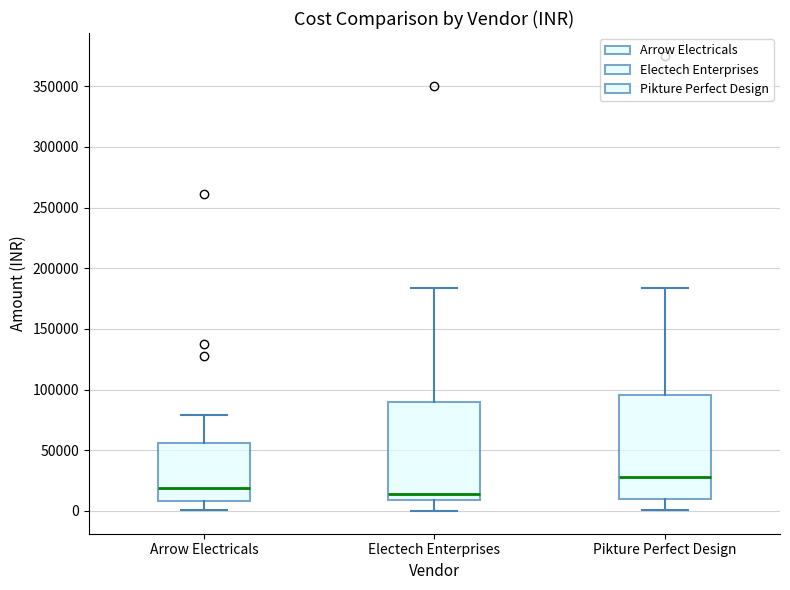

Reading left to right, read every box against the y-axis: the position of its median line, the range the box covers, and the ends of its whiskers. The values are not printed on the chart, so give them approximately, as read against the axis.

Arrow Electricals: median 20000, box 10000 to 55000, whiskers 0 to 80000
Electech Enterprises: median 15000, box 10000 to 90000, whiskers 0 to 185000
Pikture Perfect Design: median 30000, box 10000 to 95000, whiskers 0 to 185000